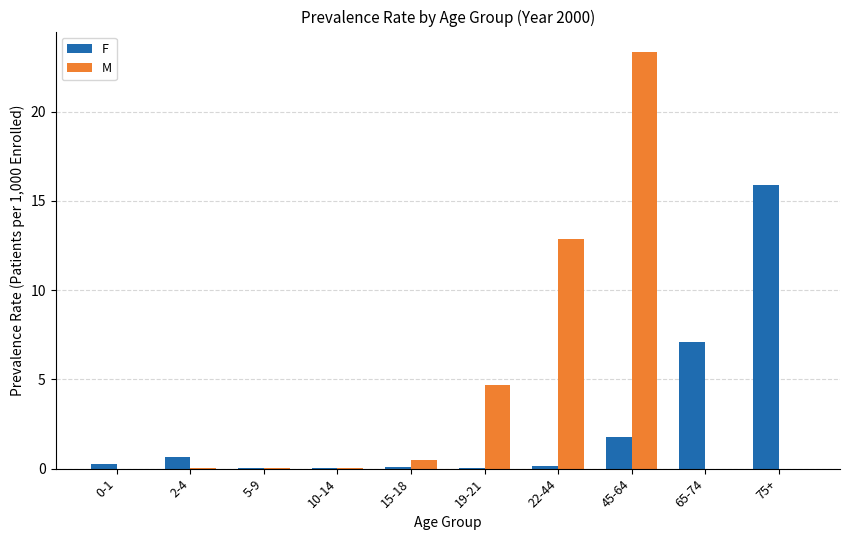

Where is F nearest to the value 7?

65-74